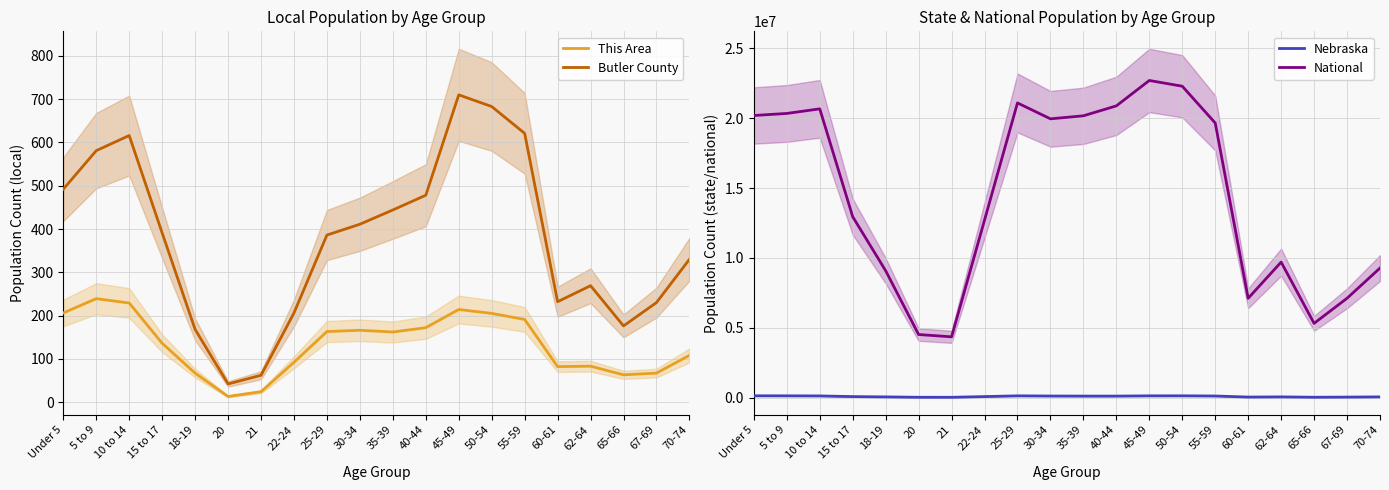

True or false: Butler County and This Area cross at least once.

False